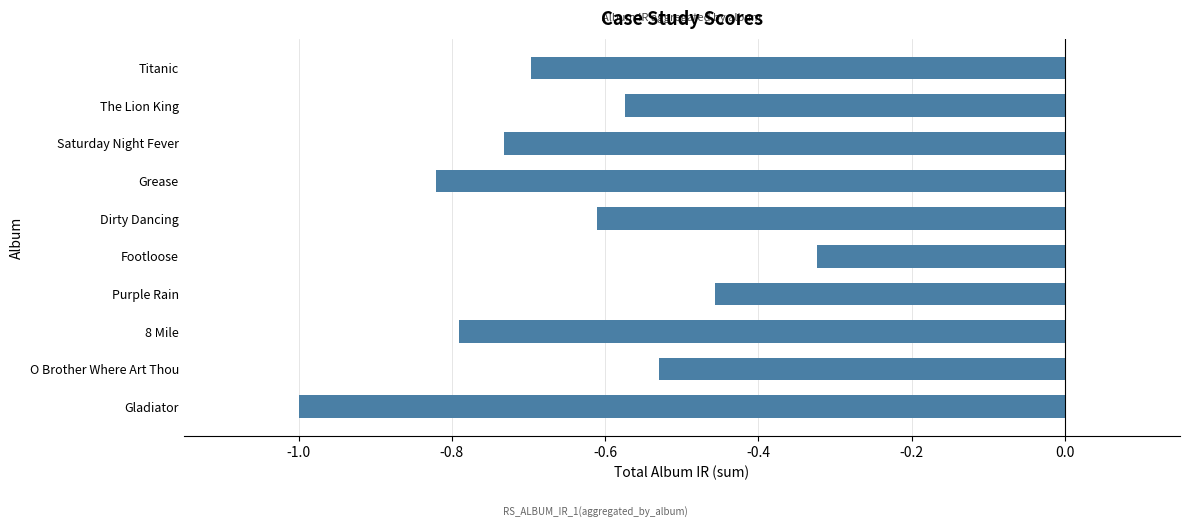

What is the minimum value shown in the chart?

-1.0